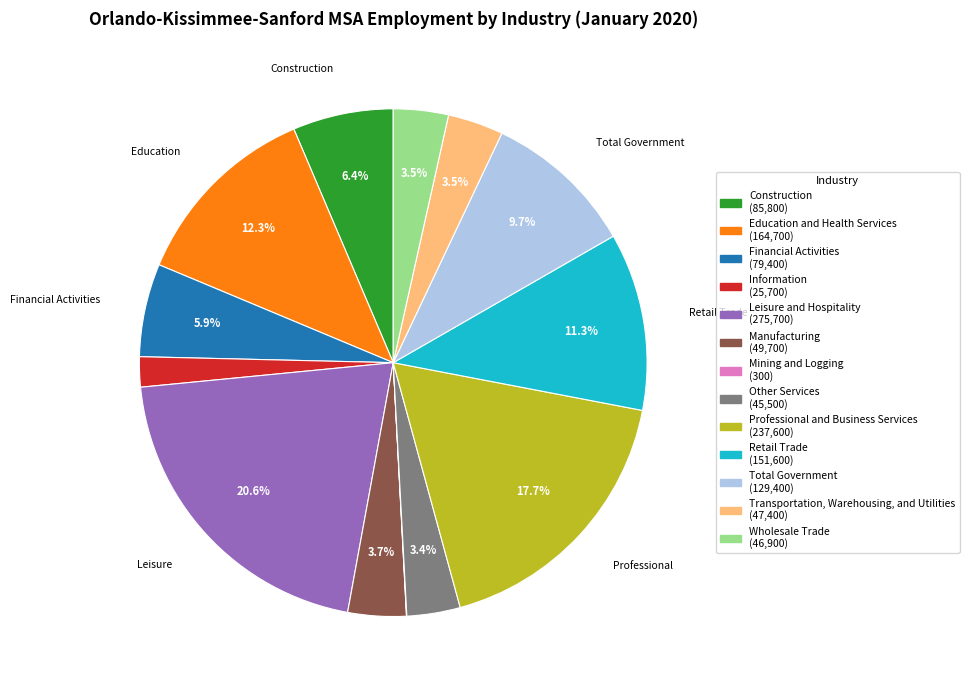

To the nearest percent, what is the difference between the largest and smallest slice percentages?

21%